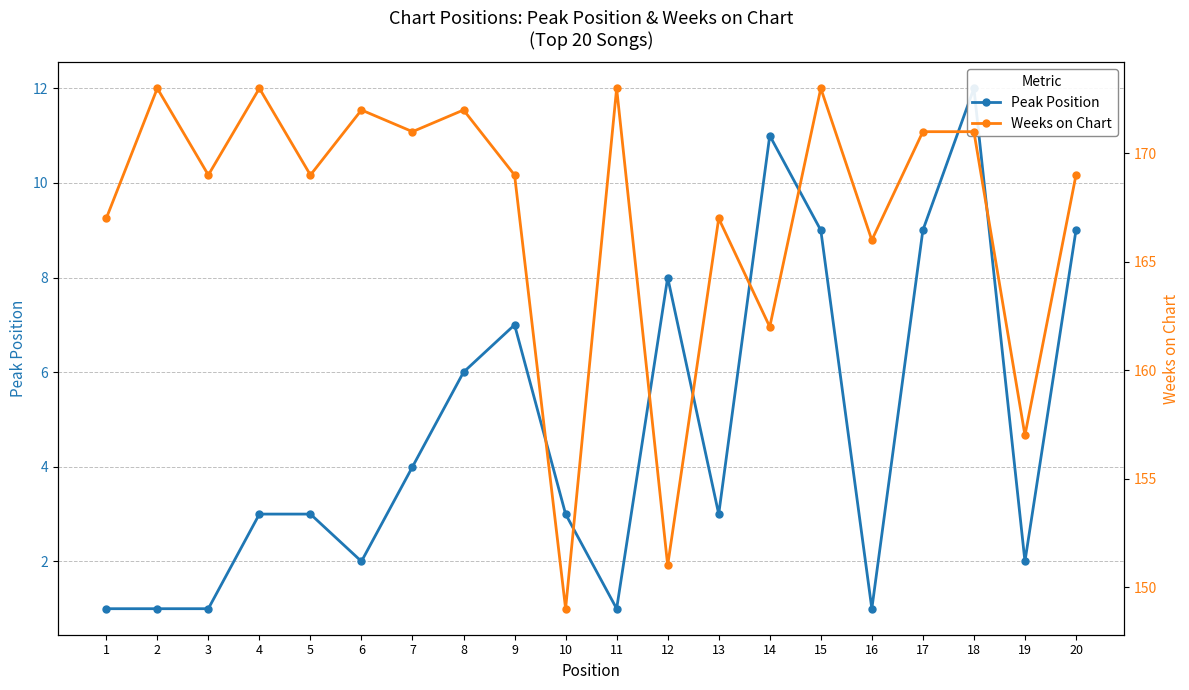

Which series has the largest total across all categories?

Weeks on Chart